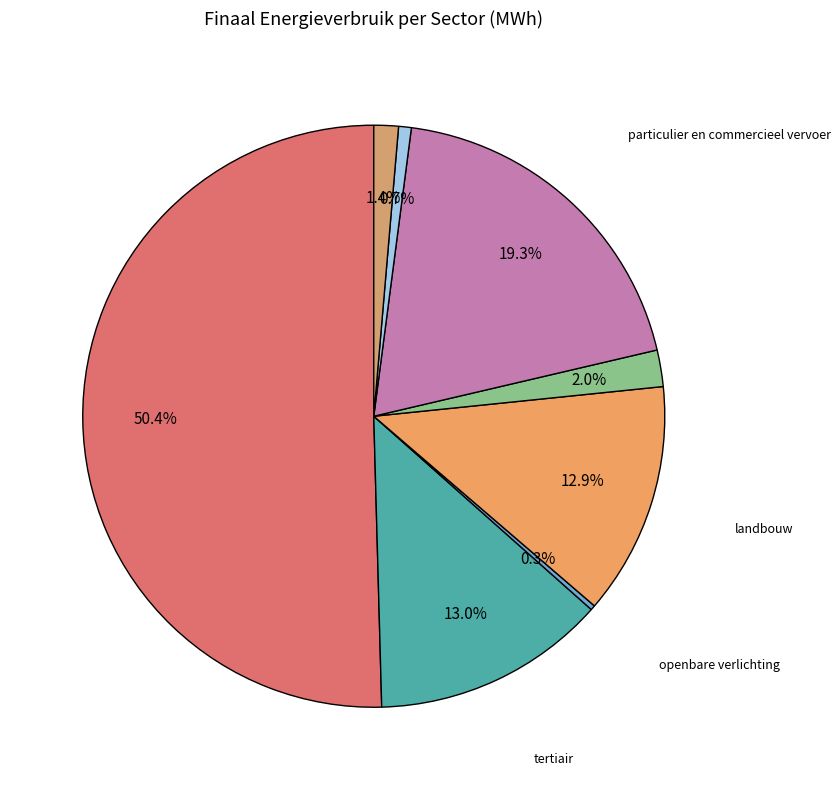

What is the total percentage of landbouw and tertiair?

25.9%